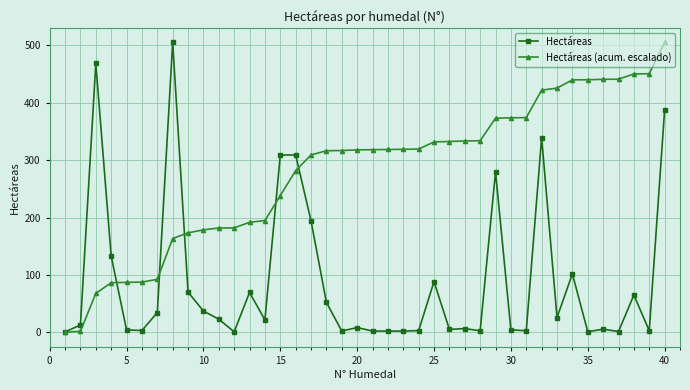

Does the chart display data point markers on the line(s)?

Yes